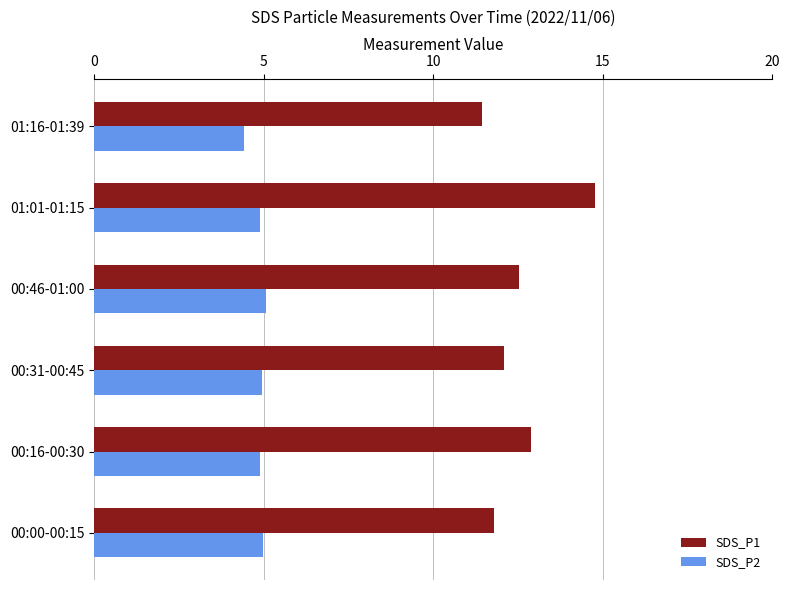

Rank the series by their average value, from lowest to highest.

SDS_P2, SDS_P1